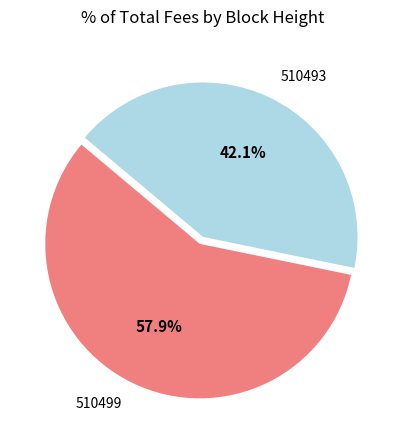

The 510493 slice represents 42% of the pie. True or false?

True